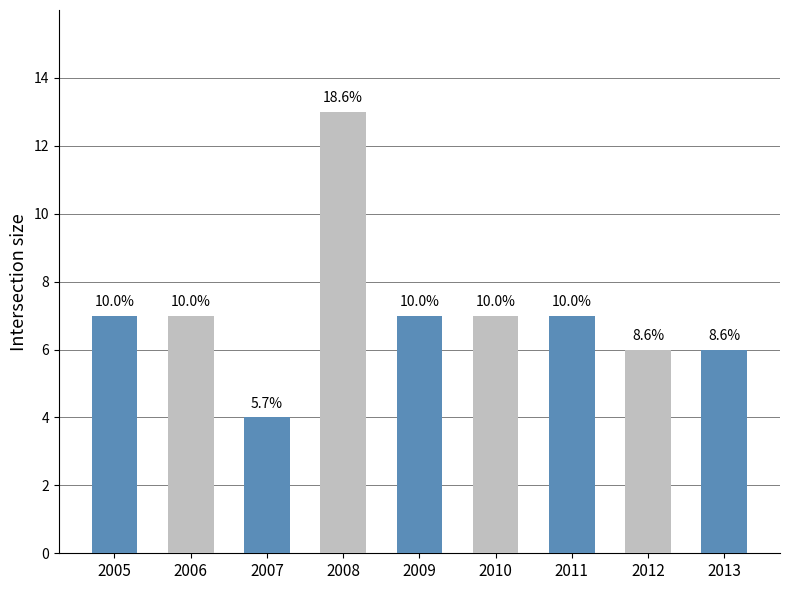

Which category has the highest value across all series?

2008